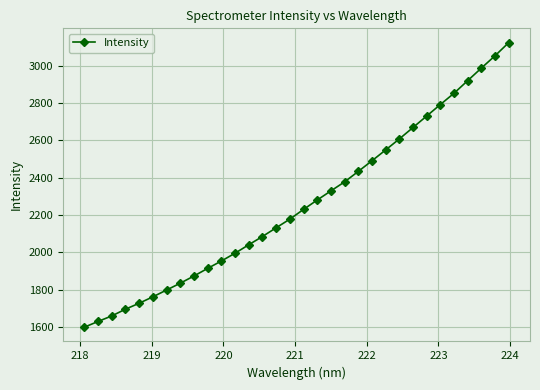

What is the smallest value displayed?

1598.9